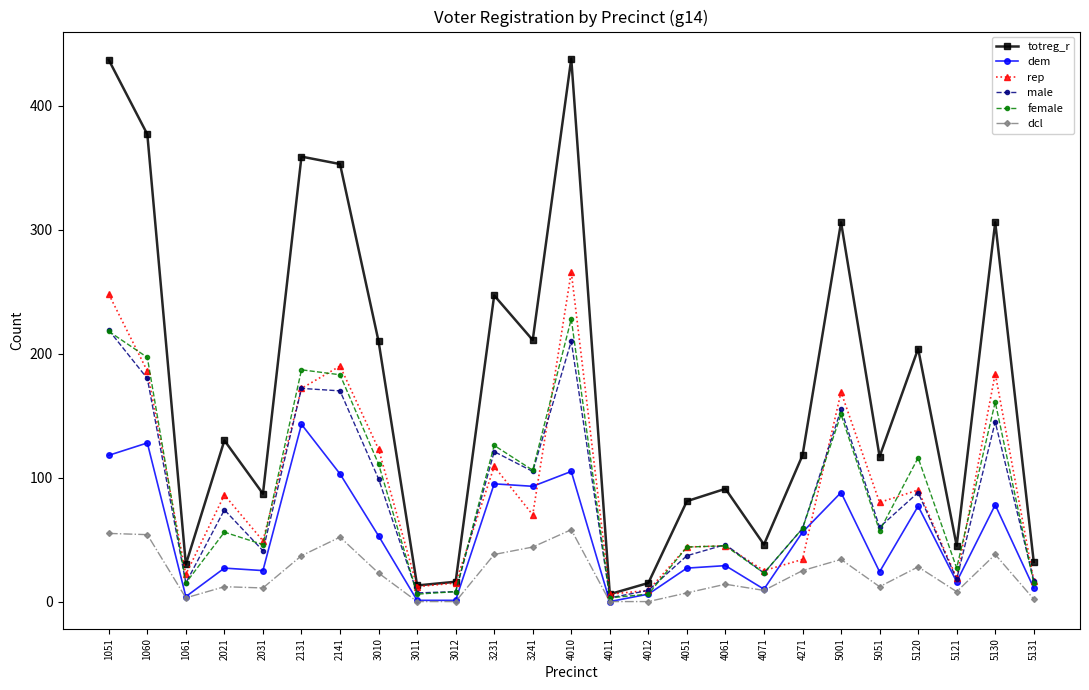

The rep series shows 172 at 2131. True or false?

True